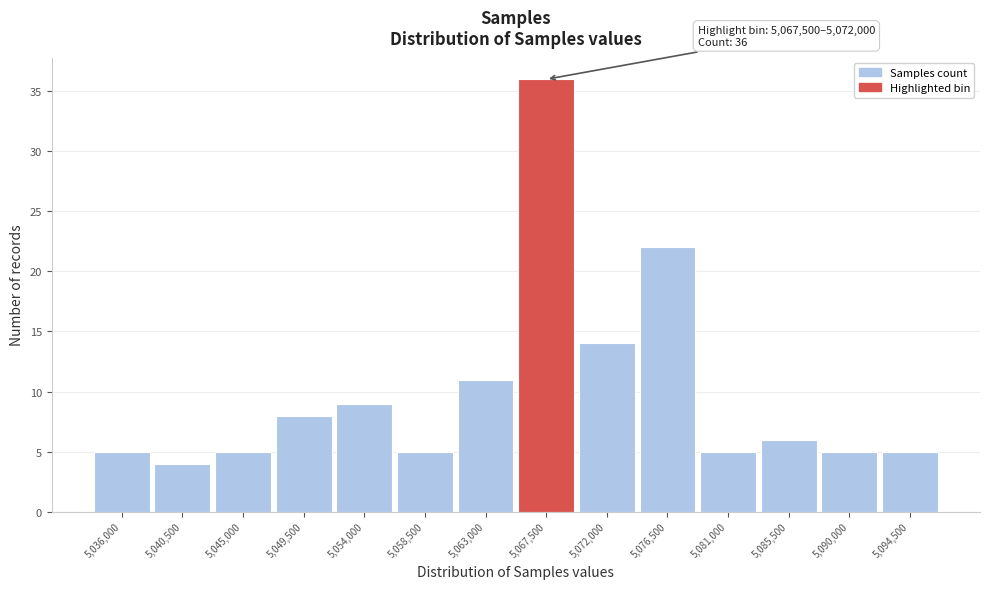

Reading right to left, transcribe all the data shown in this chart.

5	5	6	5	22	14	36	11	5	9	8	5	4	5